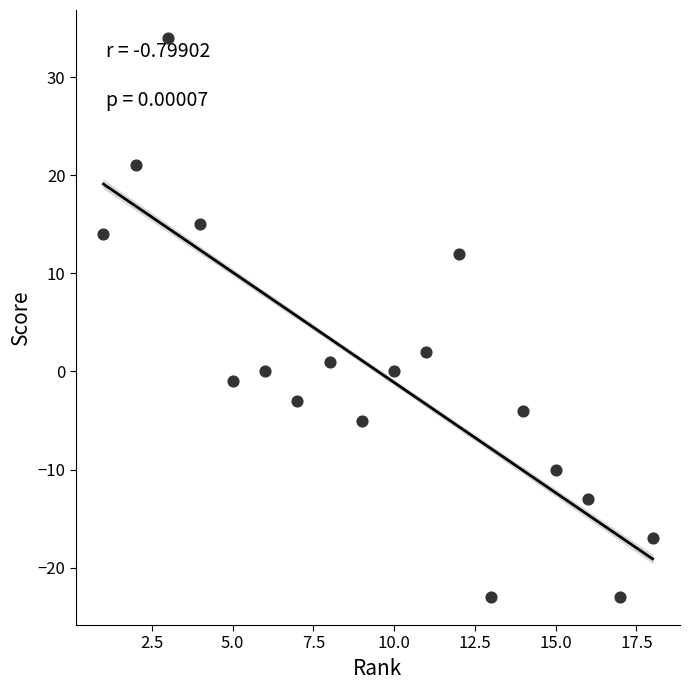

What is the range of X values (max minus min)?

17